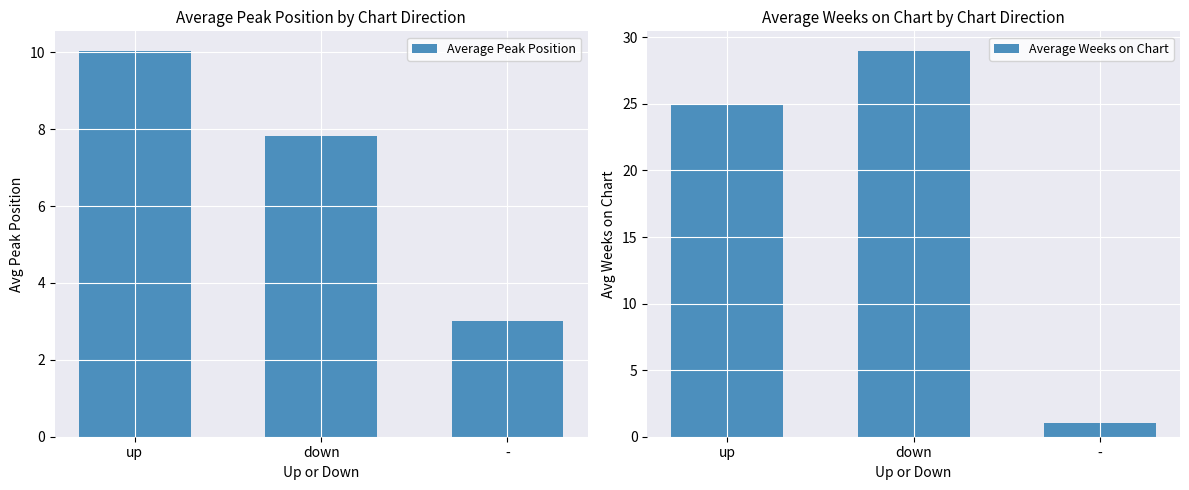

What is the total value across all series at down?

36.8